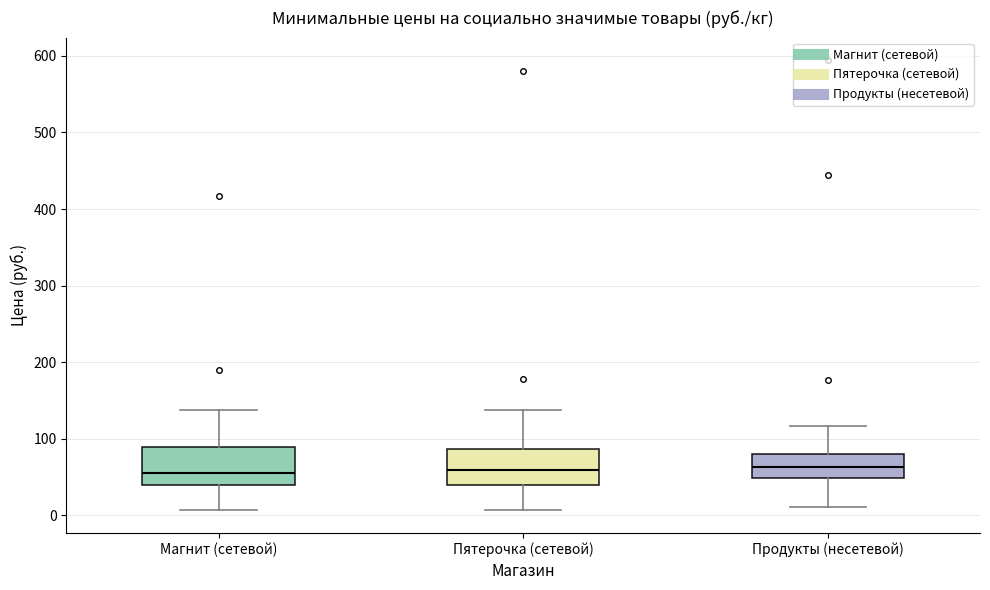

Where does the median line of the box for Магнит (сетевой) sit on the y-axis? The values are not printed on the chart, so give them approximately, as read against the axis.

60